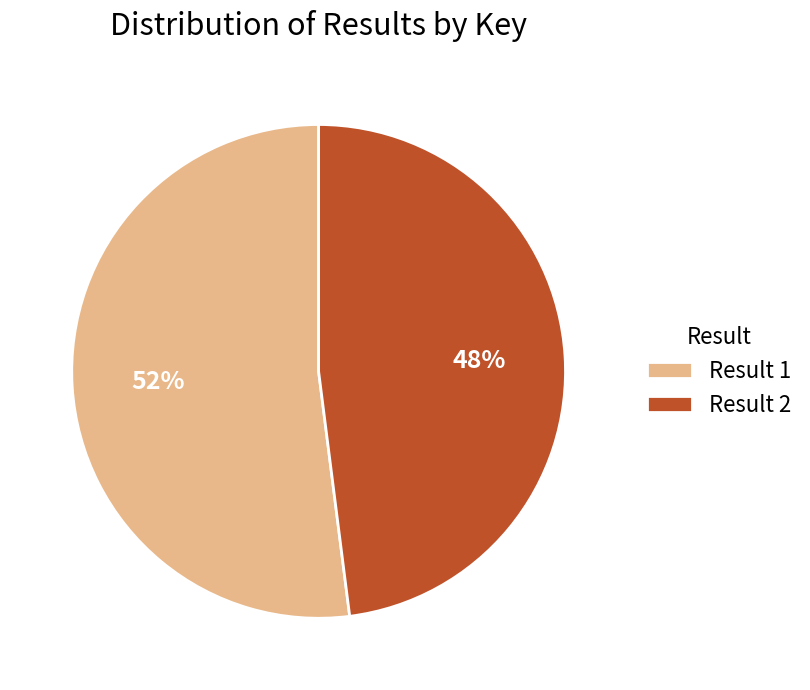

Which slice is the largest?

Result 1